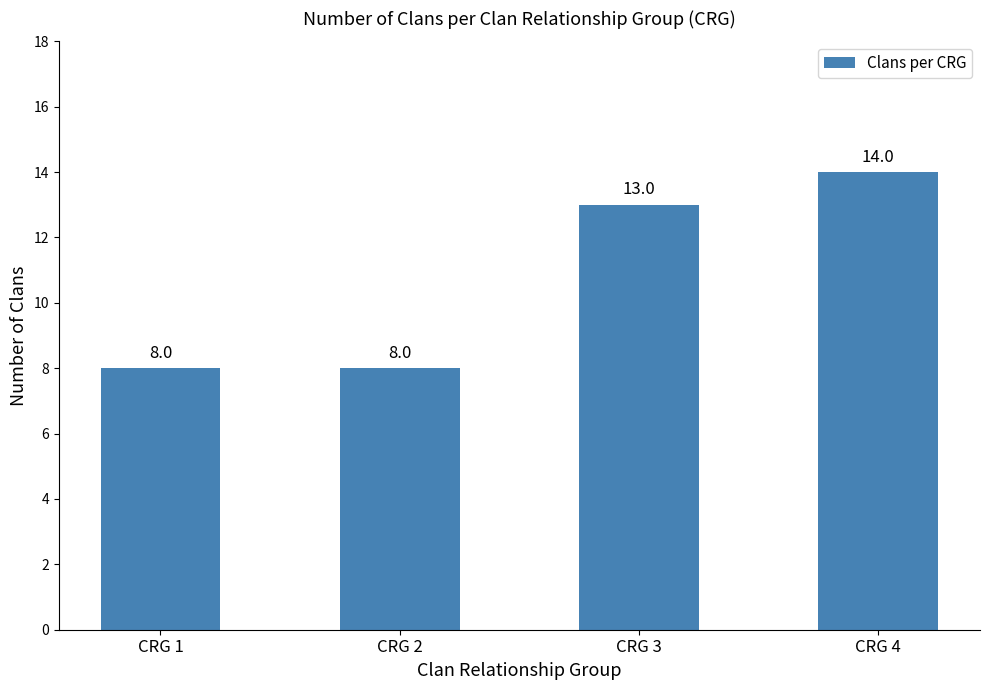

Reading left to right, list all the values displayed in this chart.

CRG 1=8	CRG 2=8	CRG 3=13	CRG 4=14